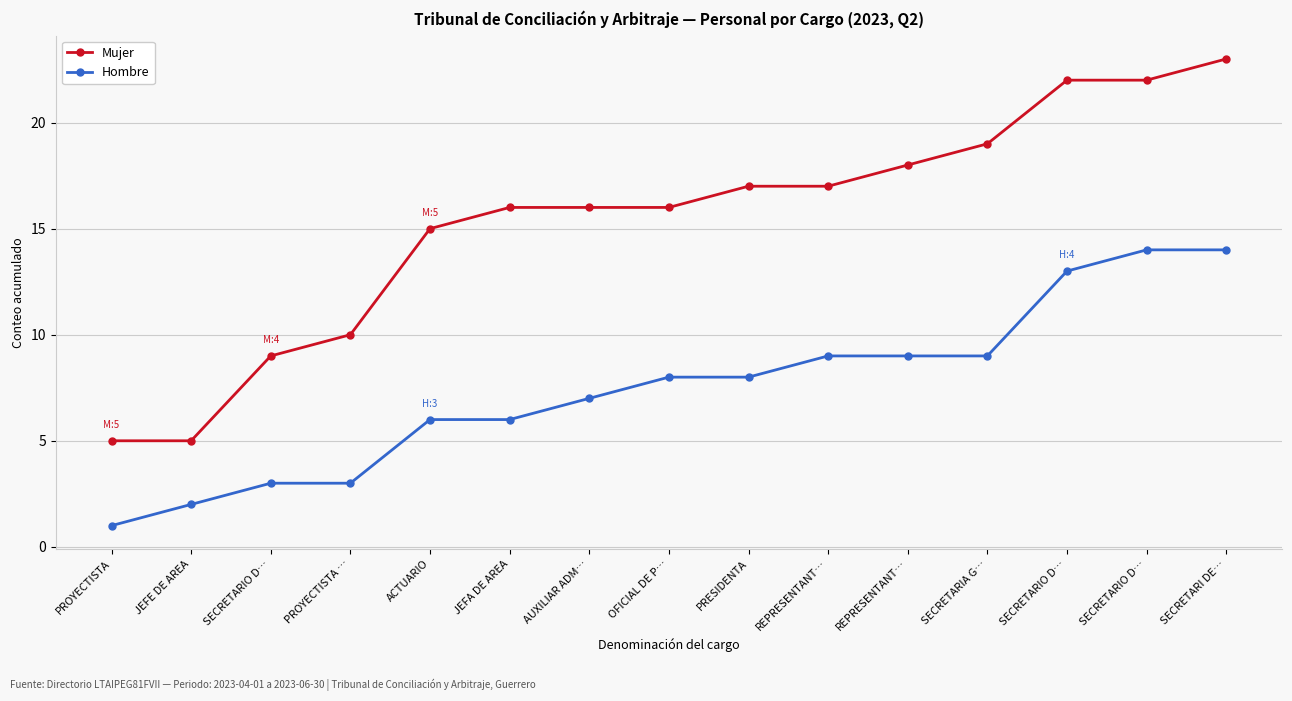

True or false: Mujer and Hombre intersect in this chart.

False